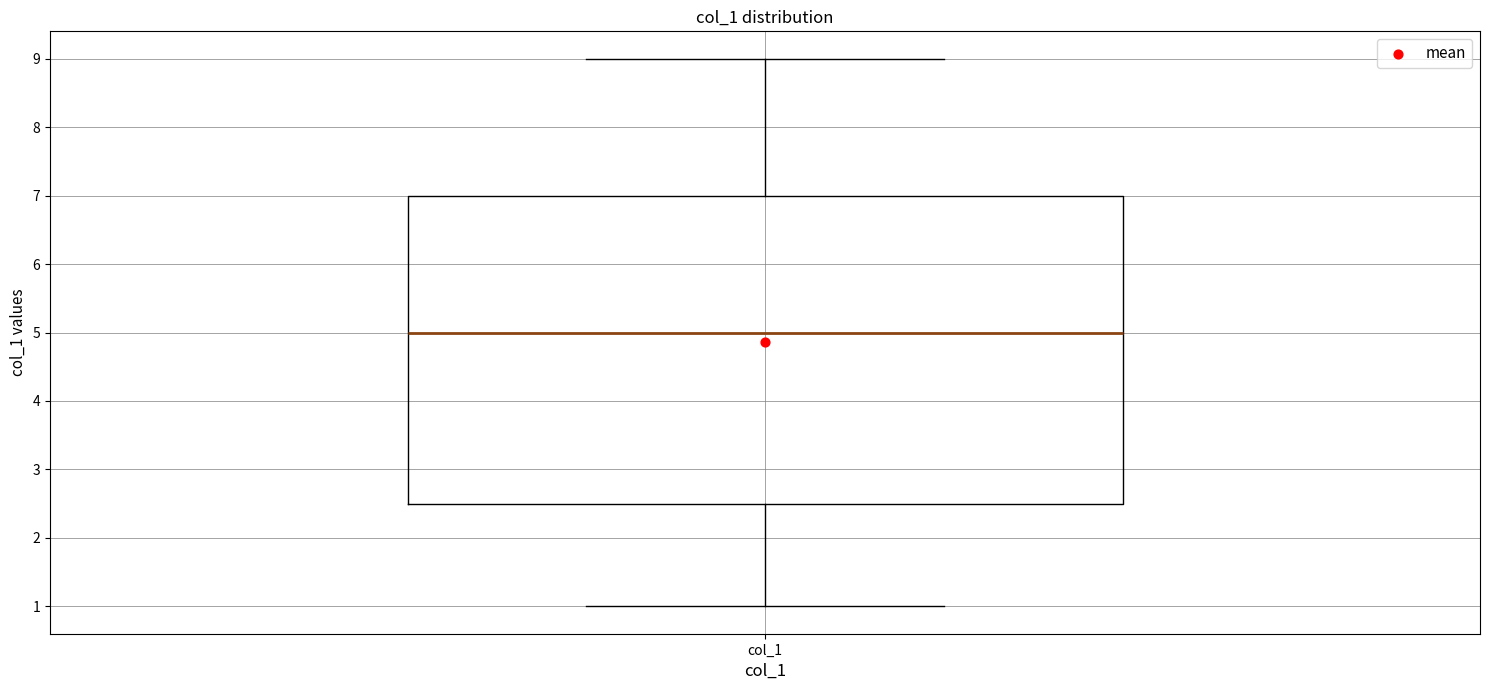

Transcribe this box plot: give where the median line is, the range the box spans, and where the two whiskers end, as read against the y-axis. The values are not printed on the chart, so give them approximately, as read against the axis.

median 5.0, box 2.5 to 7.0, whiskers 1.0 to 9.0